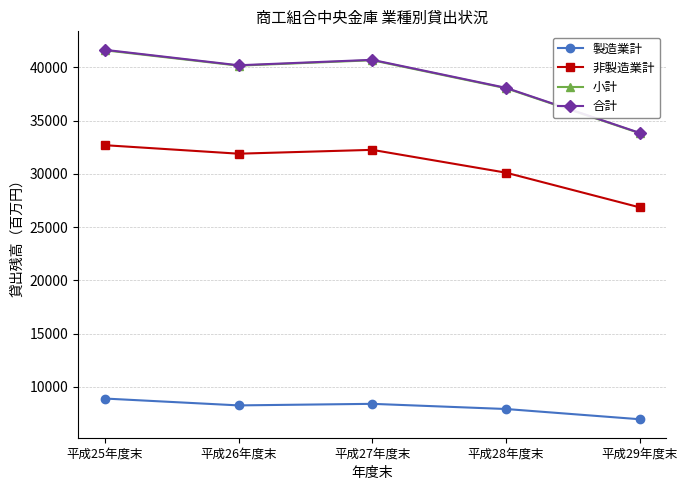

Is it true that 小計 equals 52101 at 平成28年度末?

False